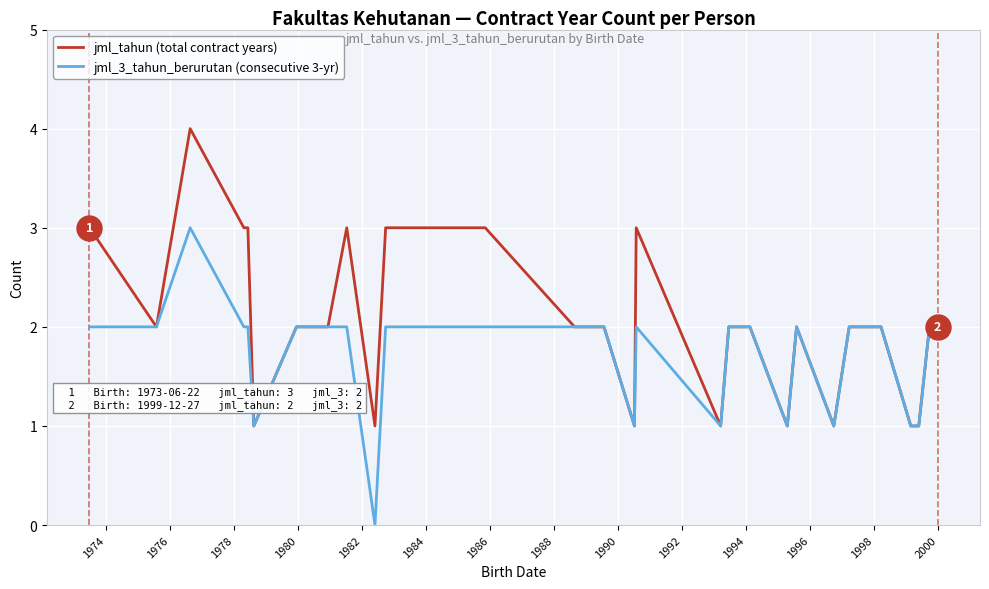

How many lines are shown in the chart?

2